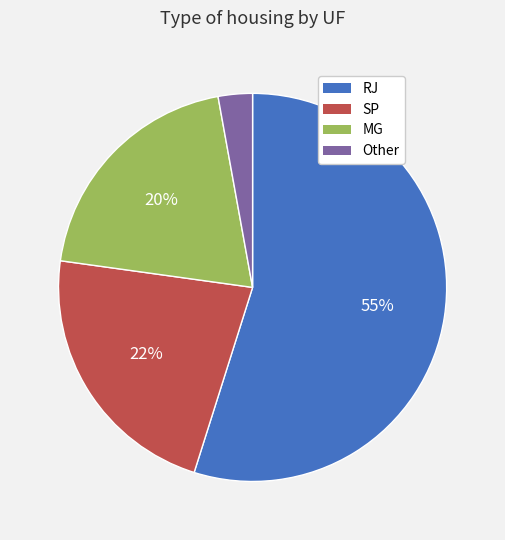

True or false: MG accounts for 1% of the total.

False